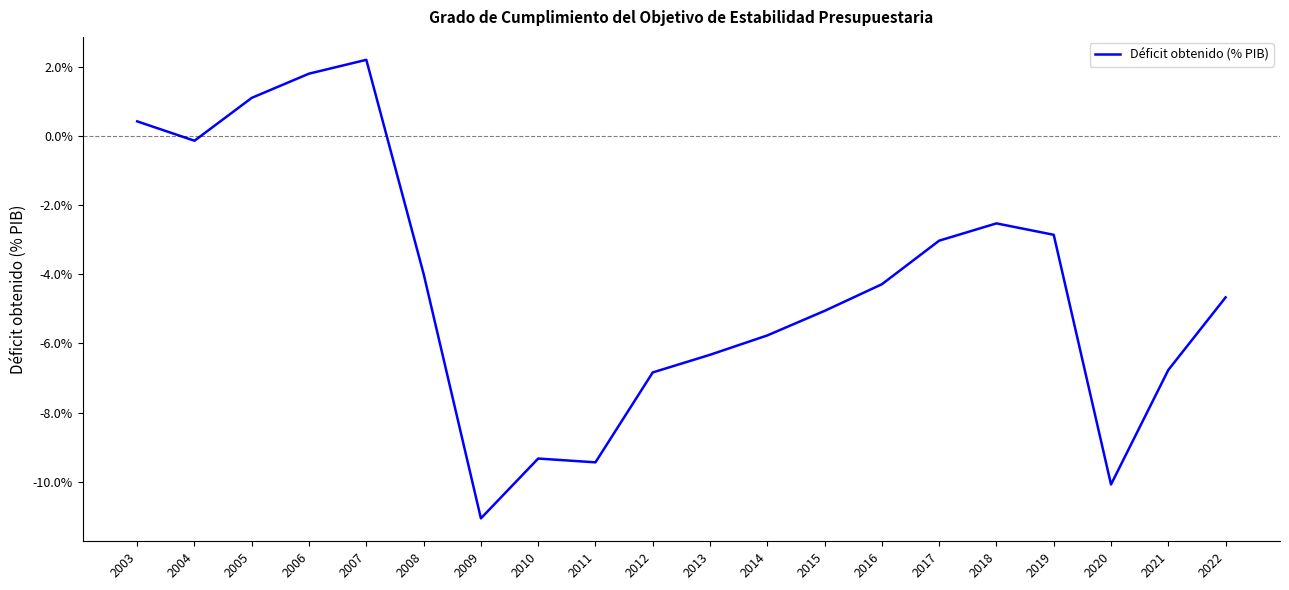

Rank the categories by value from highest to lowest.

2007, 2006, 2005, 2003, 2004, 2018, 2019, 2017, 2008, 2016, 2022, 2015, 2014, 2013, 2021, 2012, 2010, 2011, 2020, 2009